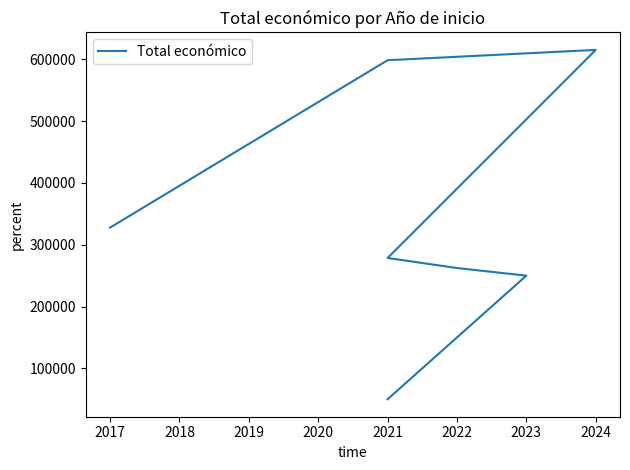

How many data points are less than 278602?

3